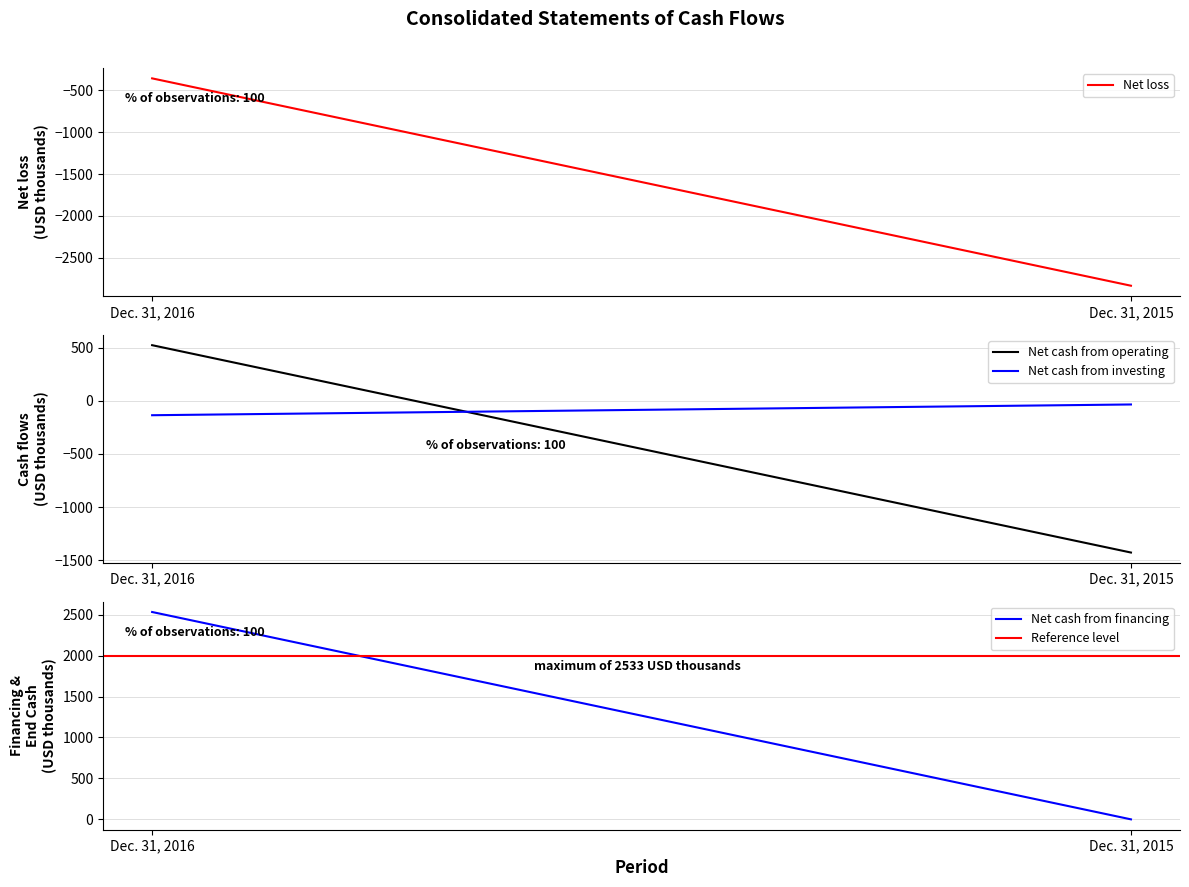

How many lines are shown in the chart?

5